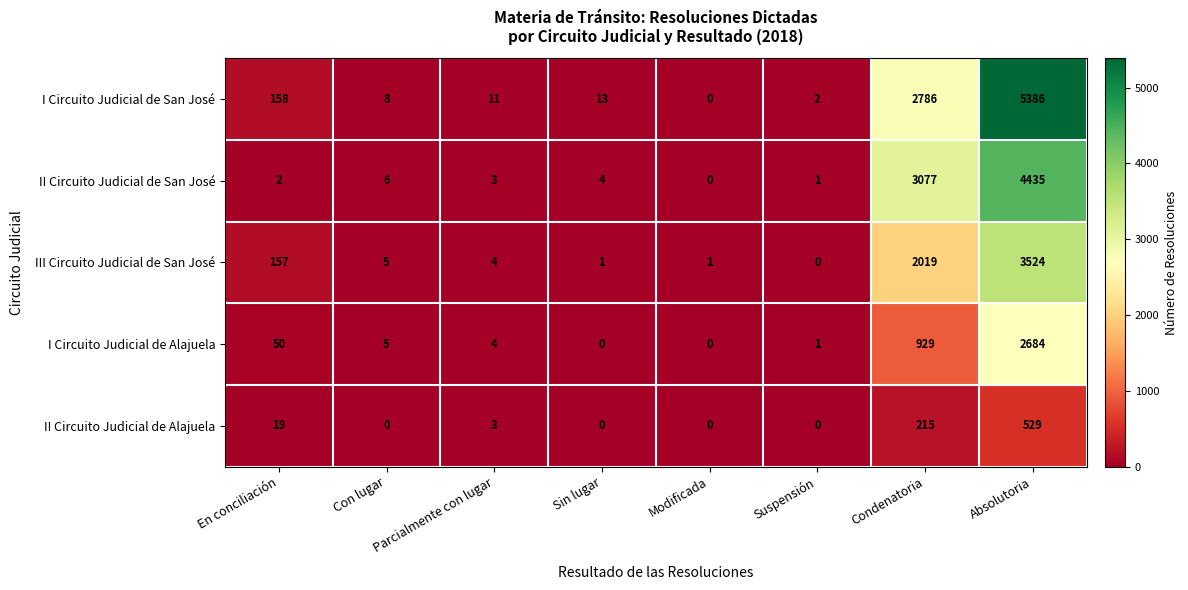

Read the I Circuito Judicial de San José value at Condenatoria.

2786